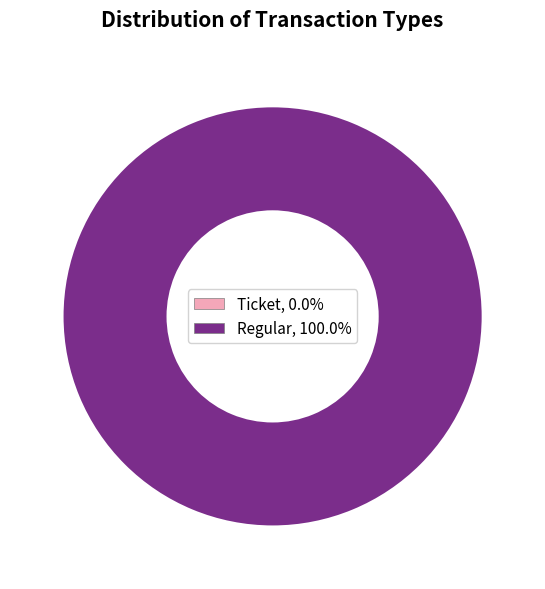

Which slice is the largest?

Regular